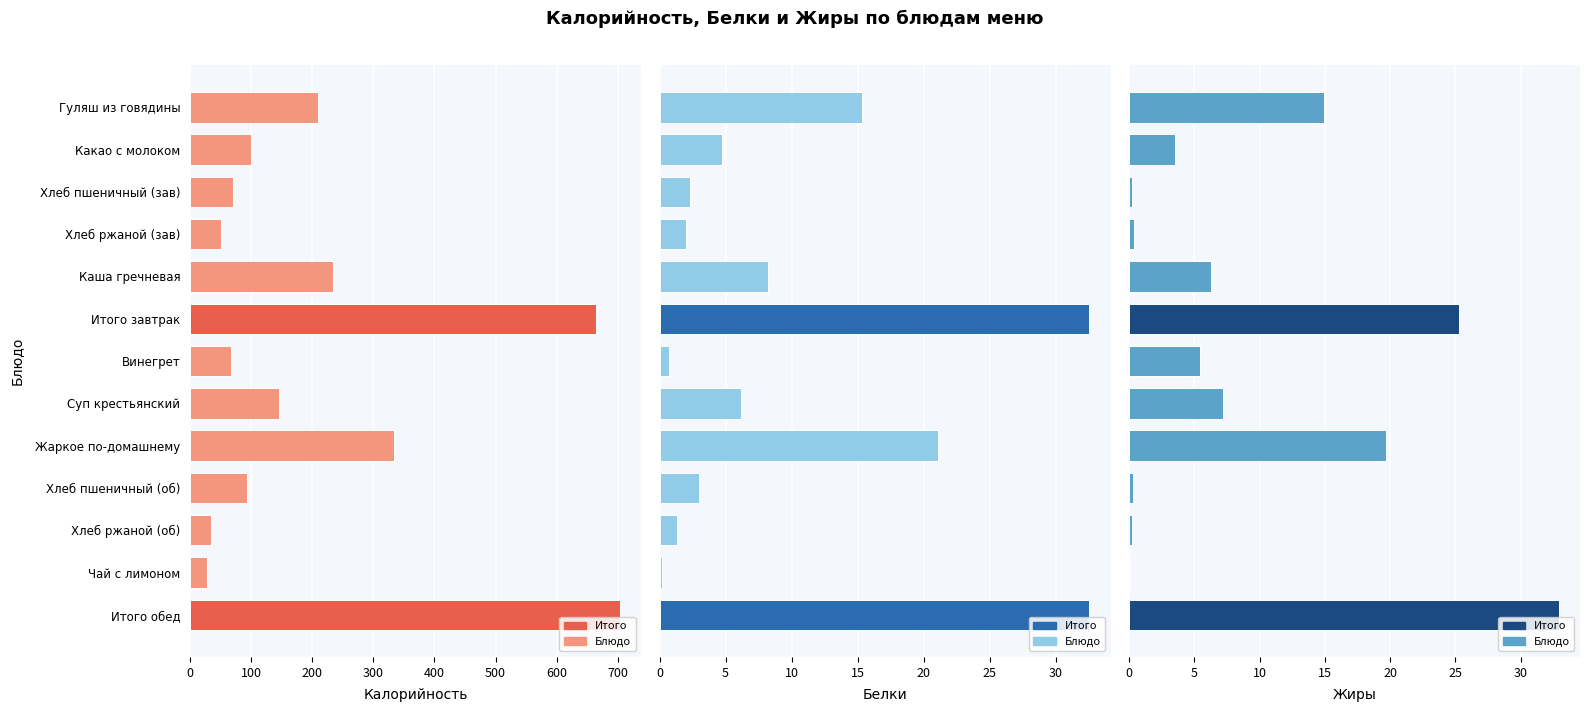

What is the maximum value for Калорийность?

702.9